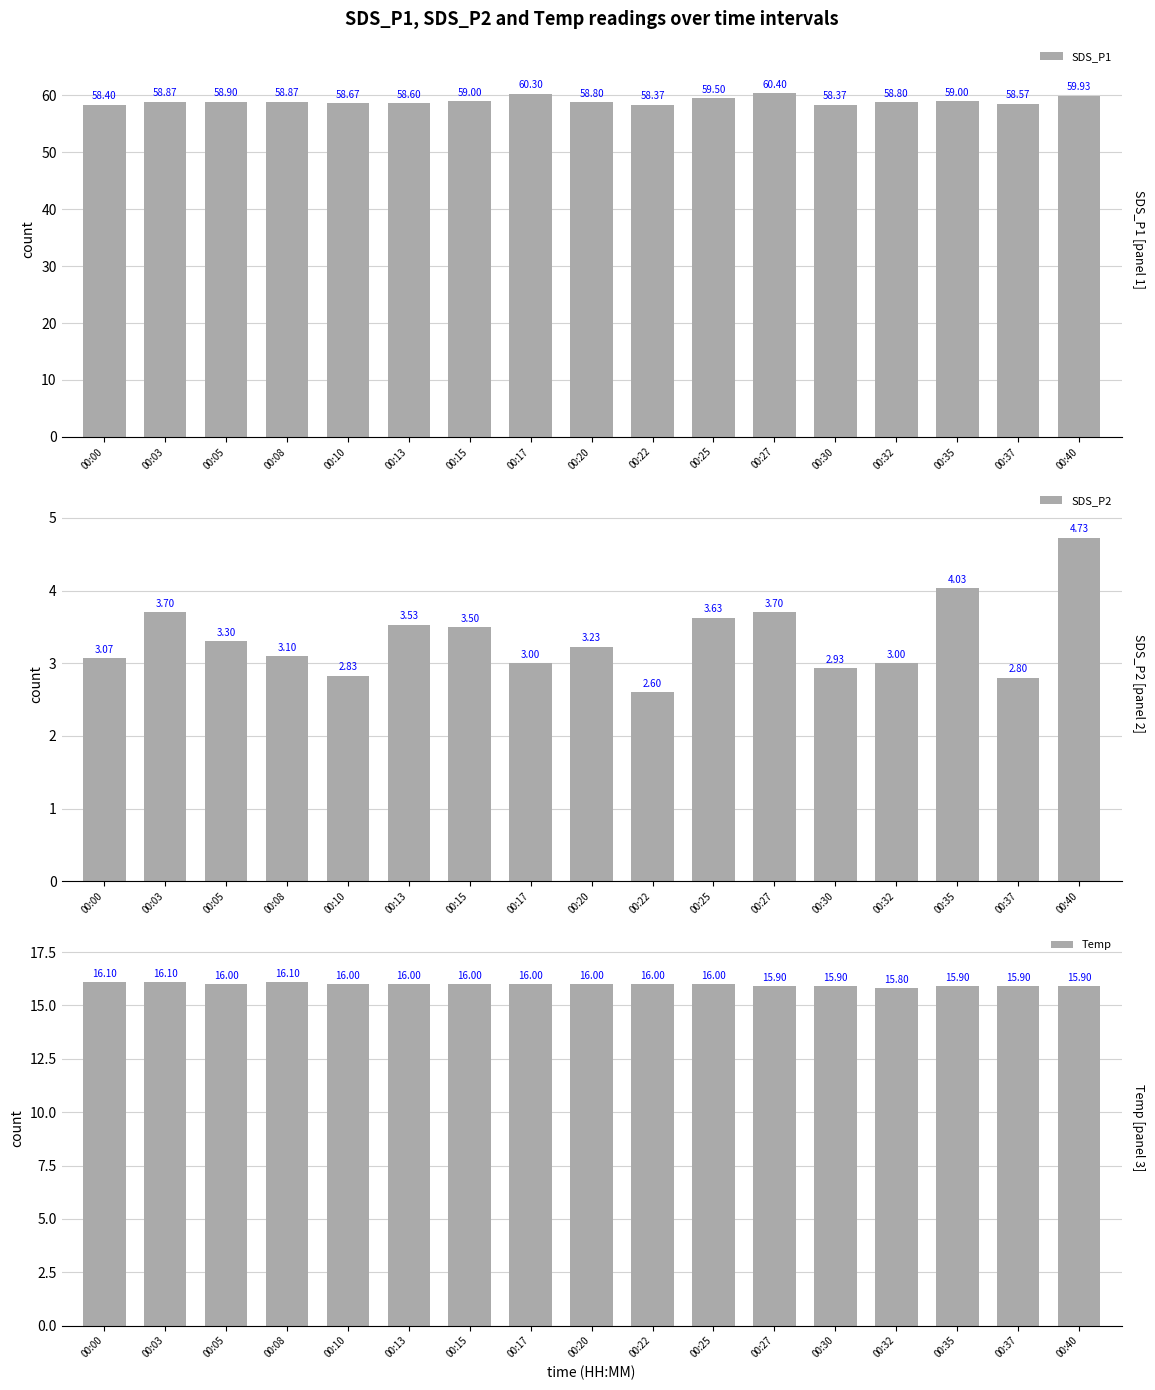

Reading right to left, list all the values displayed in this chart.

SDS_P1: 00:40=59.9	00:37=58.6	00:35=59.0	00:32=58.8	00:30=58.4	00:27=60.4	00:25=59.5	00:22=58.4	00:20=58.8	00:17=60.3	00:15=59.0	00:13=58.6	00:10=58.7	00:08=58.9	00:05=58.9	00:03=58.9	00:00=58.4
SDS_P2: 00:40=4.7	00:37=2.8	00:35=4.0	00:32=3.0	00:30=2.9	00:27=3.7	00:25=3.6	00:22=2.6	00:20=3.2	00:17=3.0	00:15=3.5	00:13=3.5	00:10=2.8	00:08=3.1	00:05=3.3	00:03=3.7	00:00=3.1
Temp: 00:40=15.9	00:37=15.9	00:35=15.9	00:32=15.8	00:30=15.9	00:27=15.9	00:25=16.0	00:22=16.0	00:20=16.0	00:17=16.0	00:15=16.0	00:13=16.0	00:10=16.0	00:08=16.1	00:05=16.0	00:03=16.1	00:00=16.1